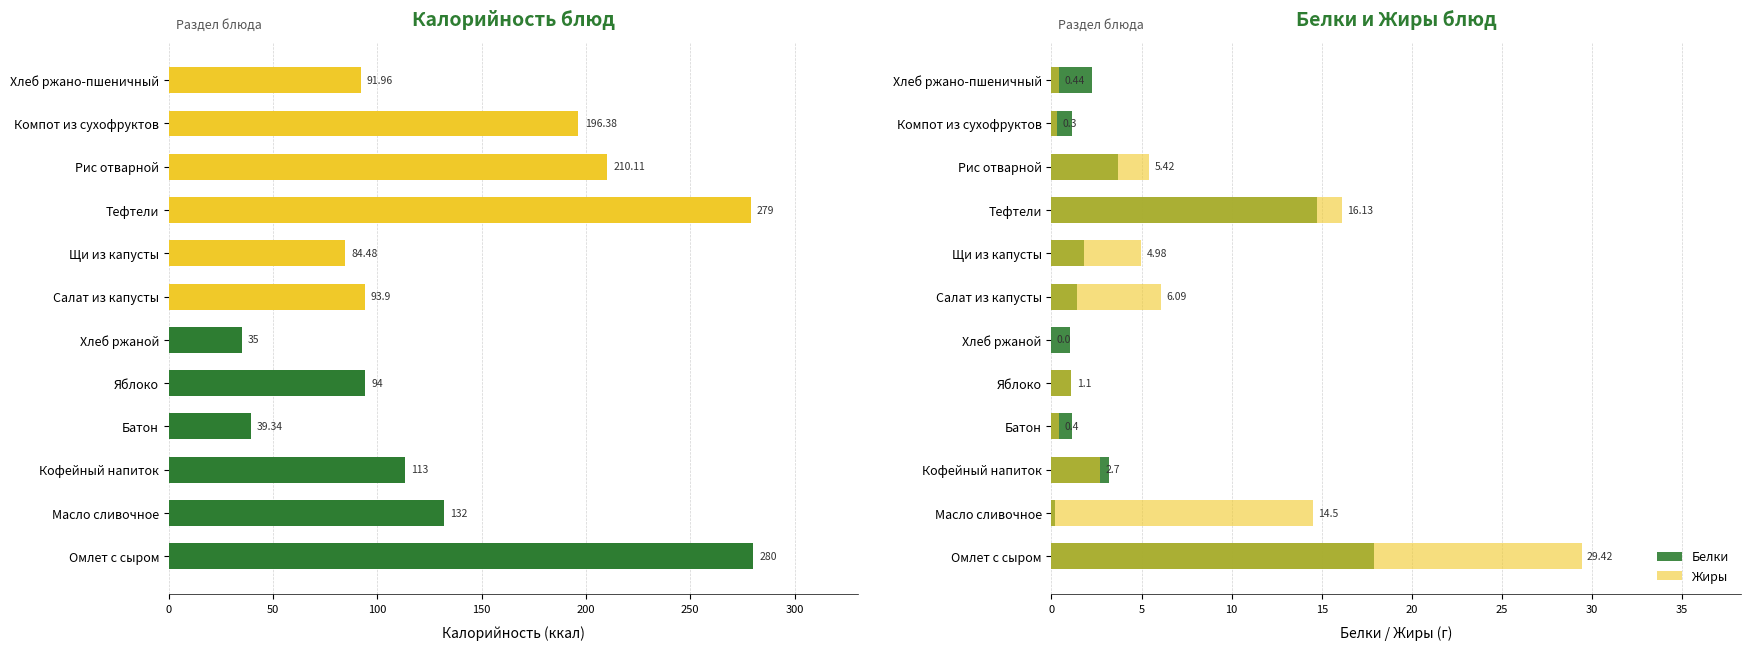

What is the value of the Жиры bar at the 1st from the left?

29.4